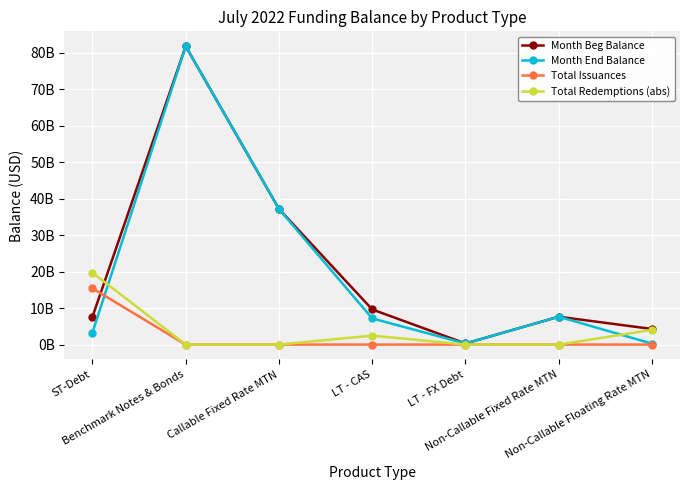

What are all the series names shown in the legend?

Month Beg Balance, Month End Balance, Total Issuances, Total Redemptions (abs)